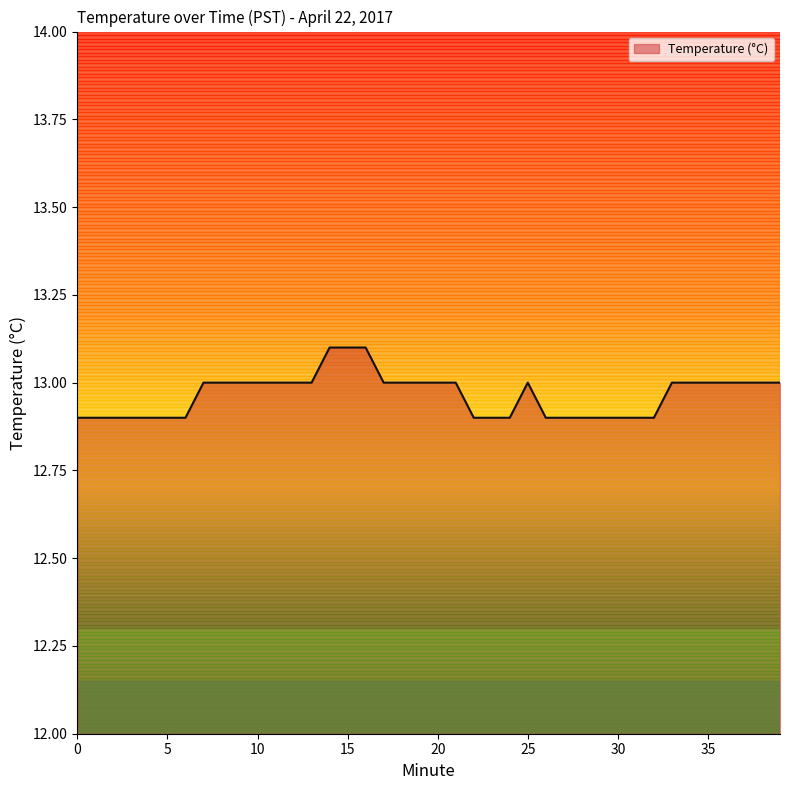

What is the maximum value shown in the chart?

13.1